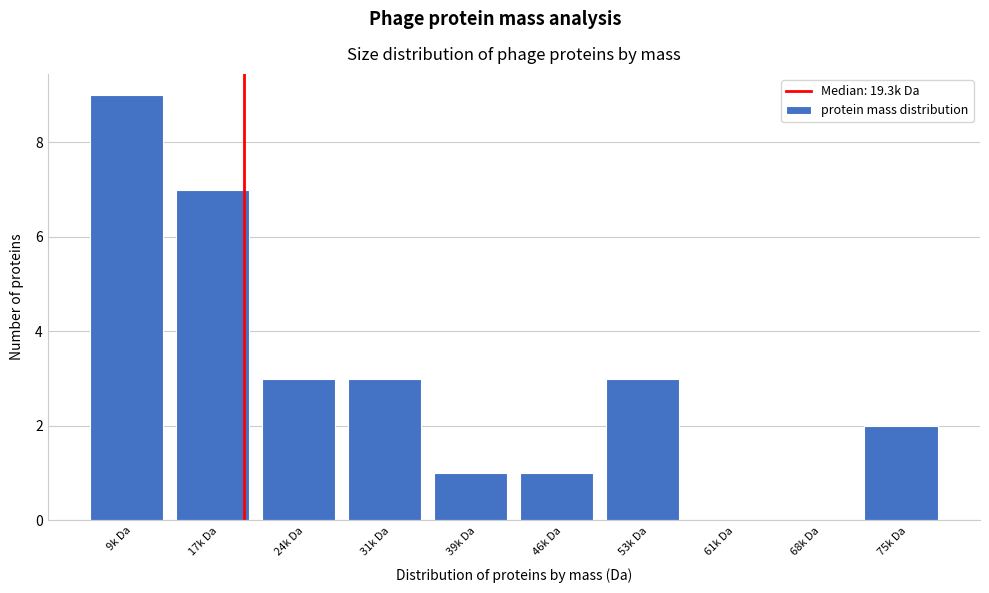

Reading right to left, what are all the values shown in this chart?

75k Da=2	68k Da=0	61k Da=0	53k Da=3	46k Da=1	39k Da=1	31k Da=3	24k Da=3	17k Da=7	9k Da=9